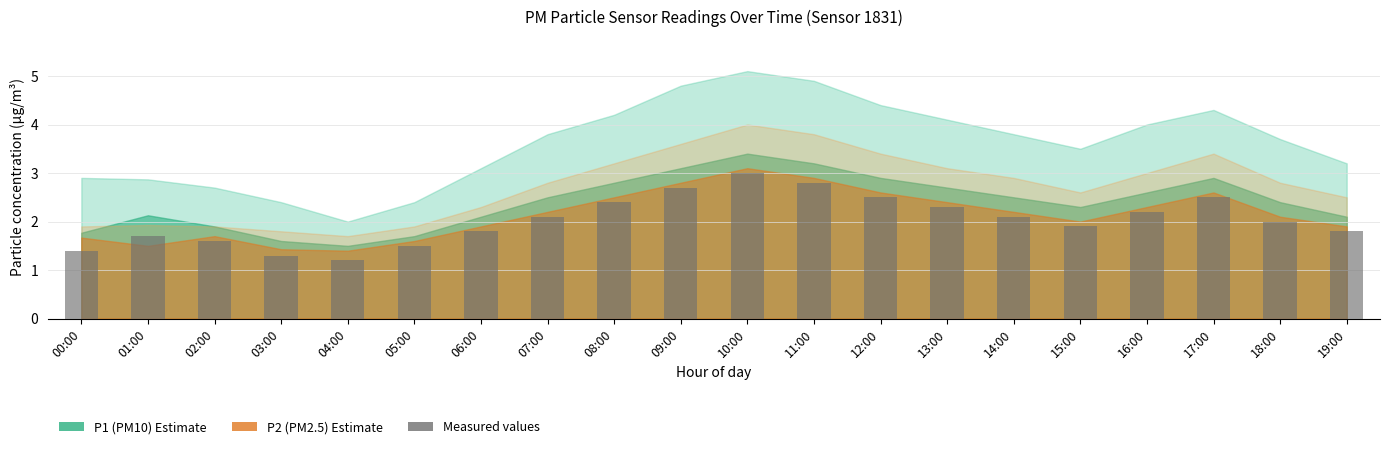

Approximately how many times larger is the value at 09:00 compared to 10:00?

0.9